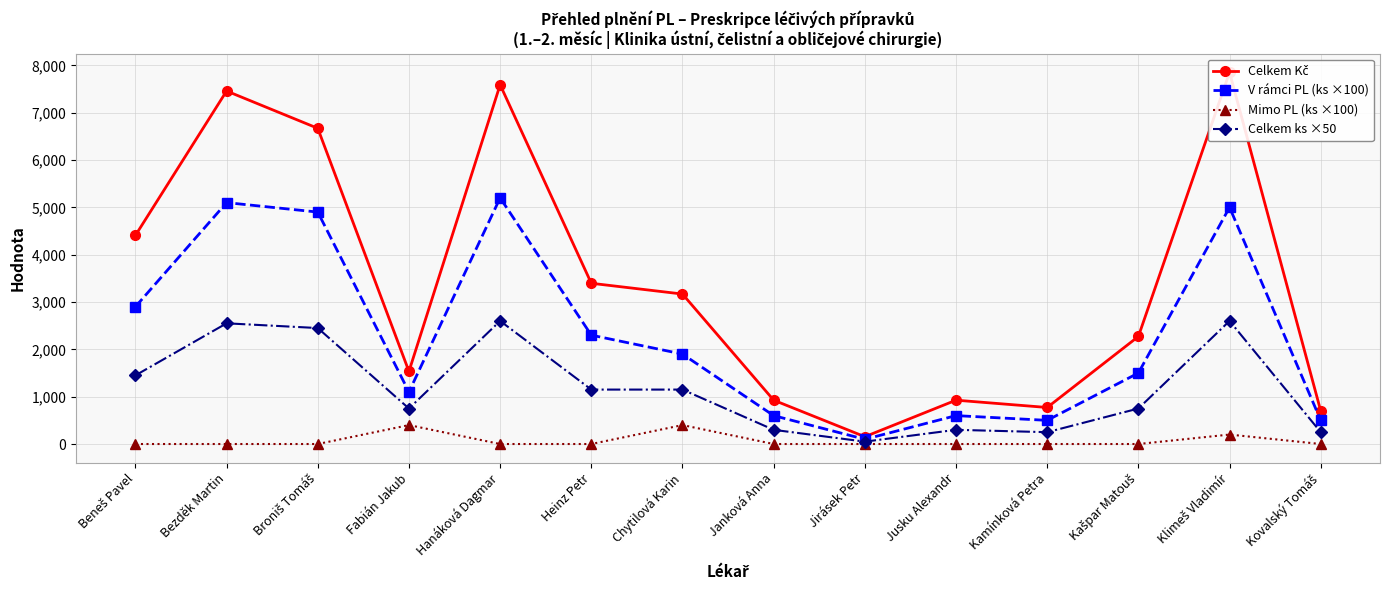

Is the value of Celkem Kč at Chytilová Karin greater than the value of Celkem ks ×50 at Broniš Tomáš?

Yes